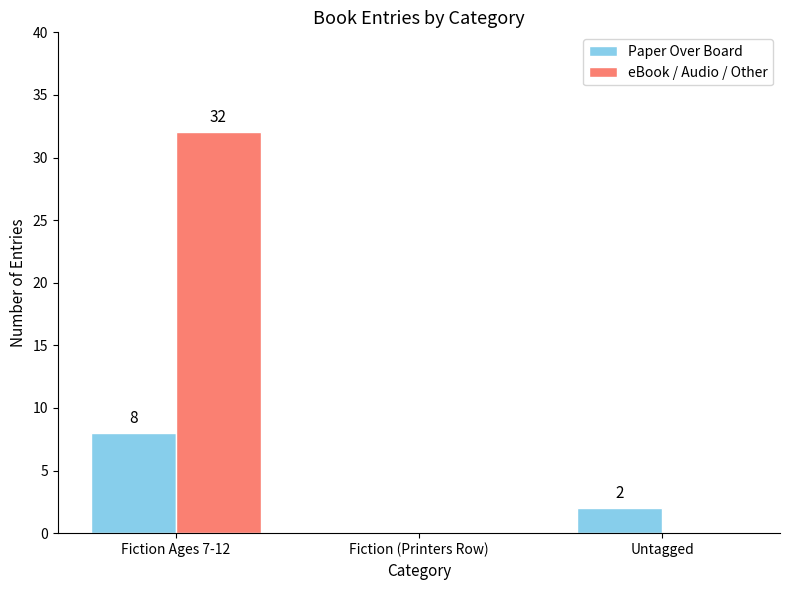

Is it true that Paper Over Board equals 3 at Fiction Ages 7-12?

False